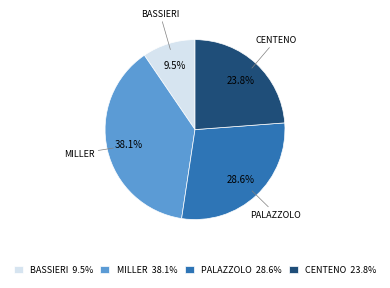

Which category has the biggest portion of the pie?

MILLER 38.1%